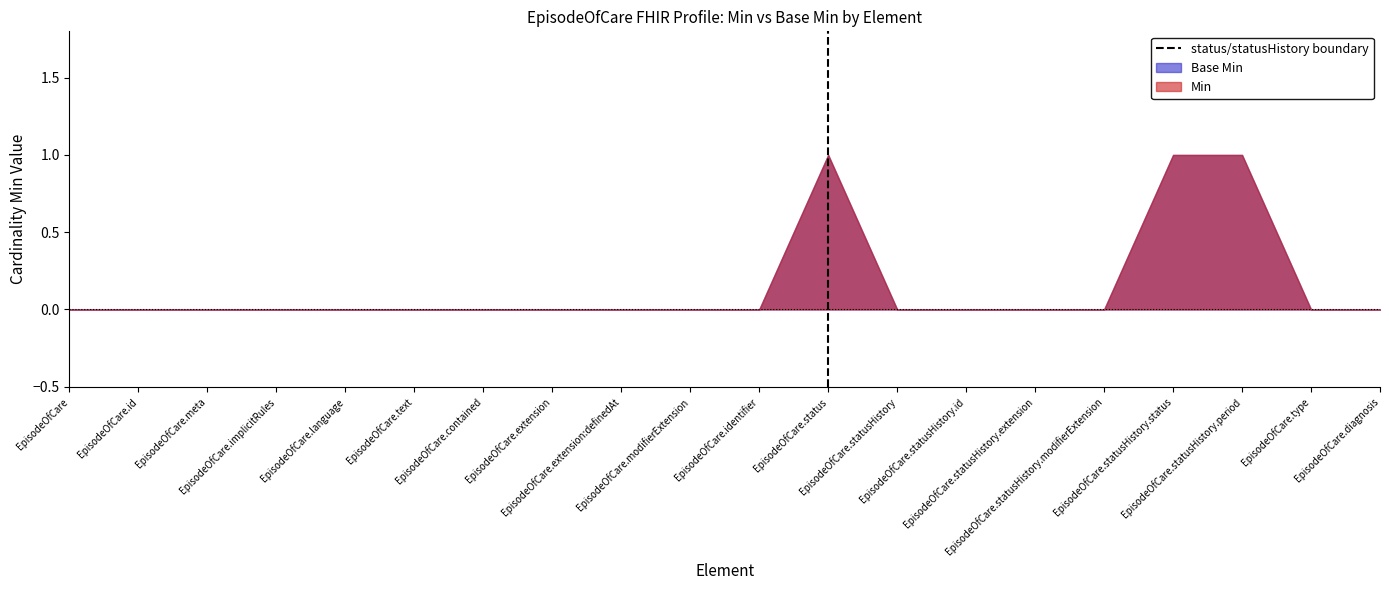

Does the chart display data point markers on the line(s)?

No